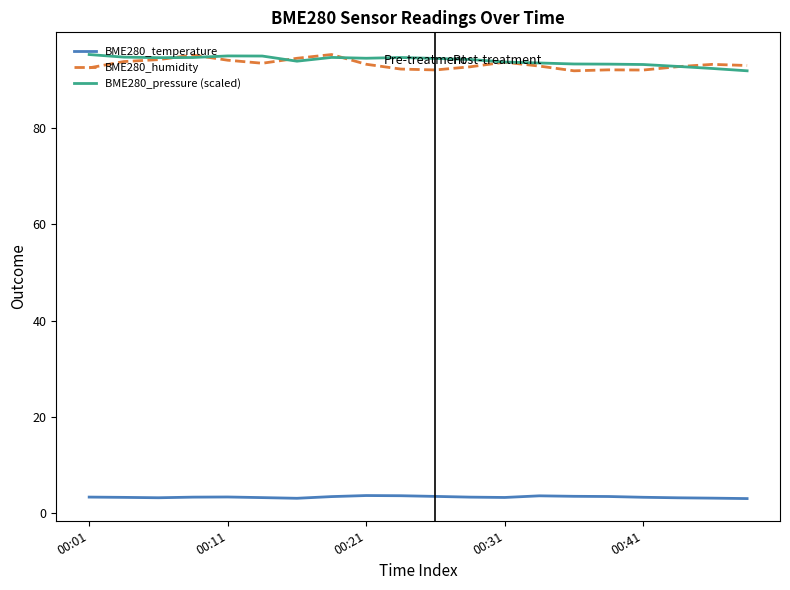

What is the maximum value shown in the chart?

95.3